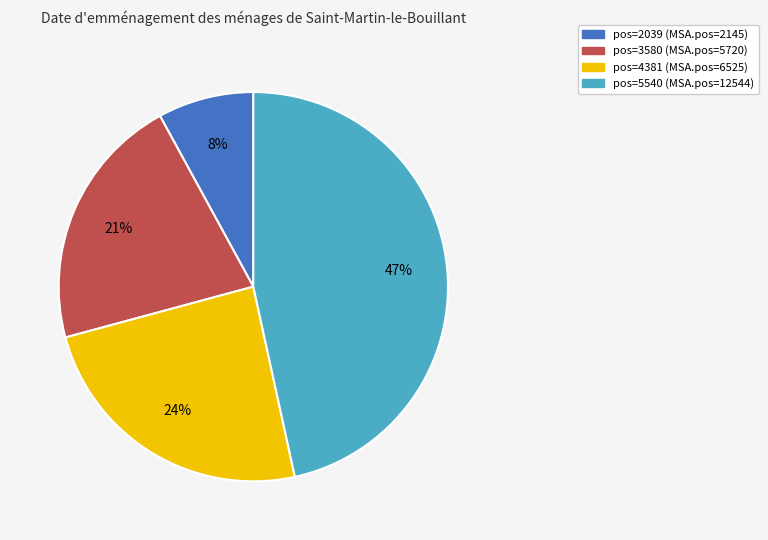

Is there a majority slice in this chart?

No